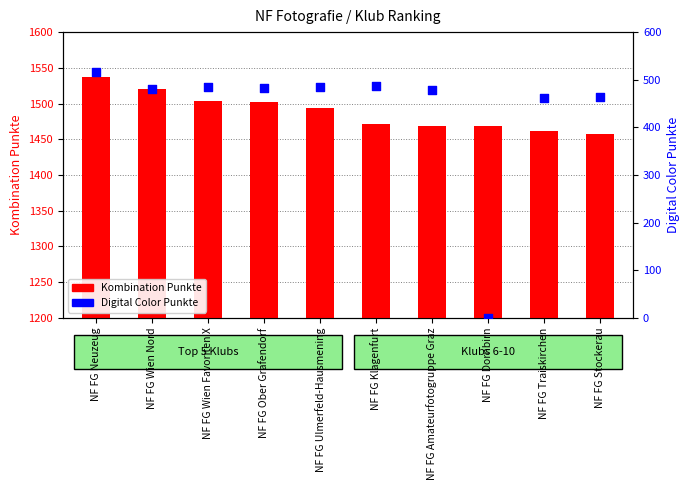

Which series contains the highest Y value?

Kombination Punkte